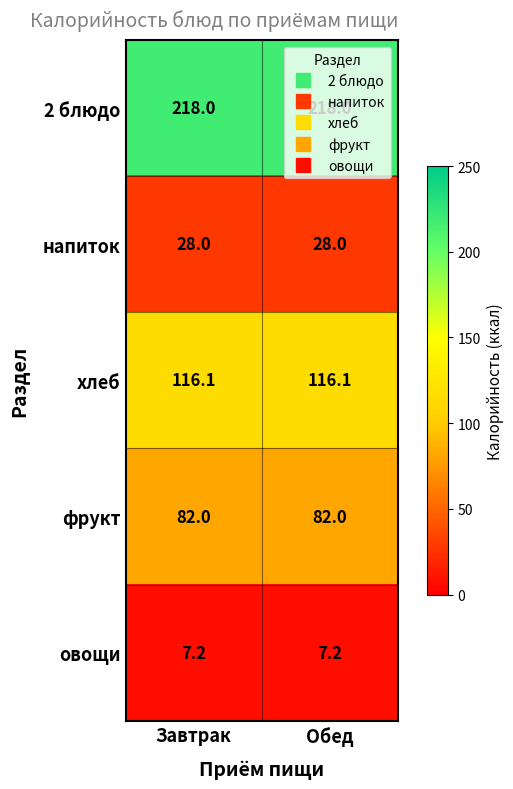

How many series are shown in this chart?

5